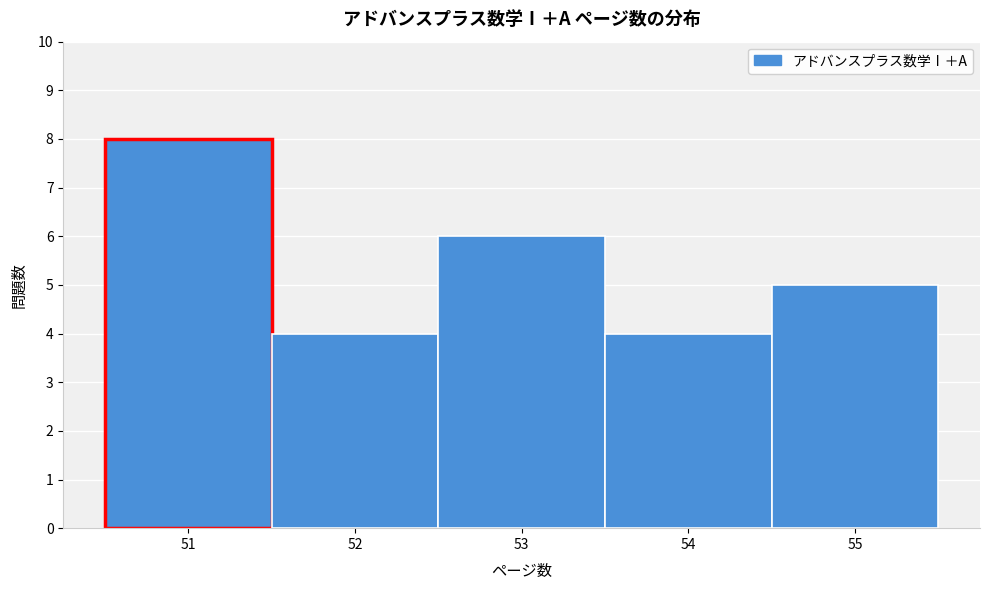

Reading left to right, list every bar in this chart as the range it spans on the x-axis followed by its height. The values are not printed on the chart, so give them approximately, as read against the axis.

50.5 to 51.5: 8
51.5 to 52.5: 4
52.5 to 53.5: 6
53.5 to 54.5: 4
54.5 to 55.5: 5